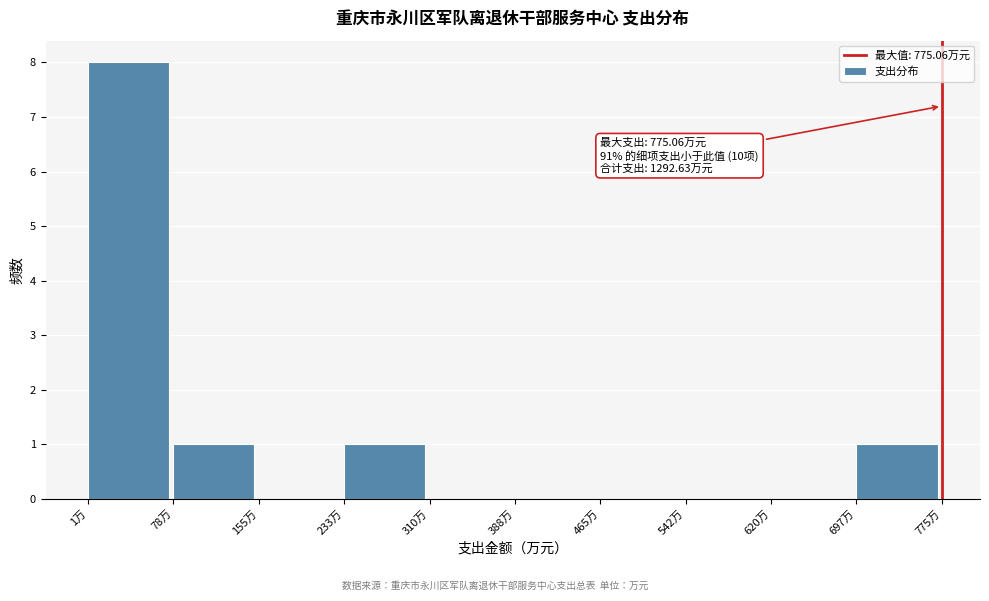

Which range on the x-axis has the tallest bar?

0 to 80